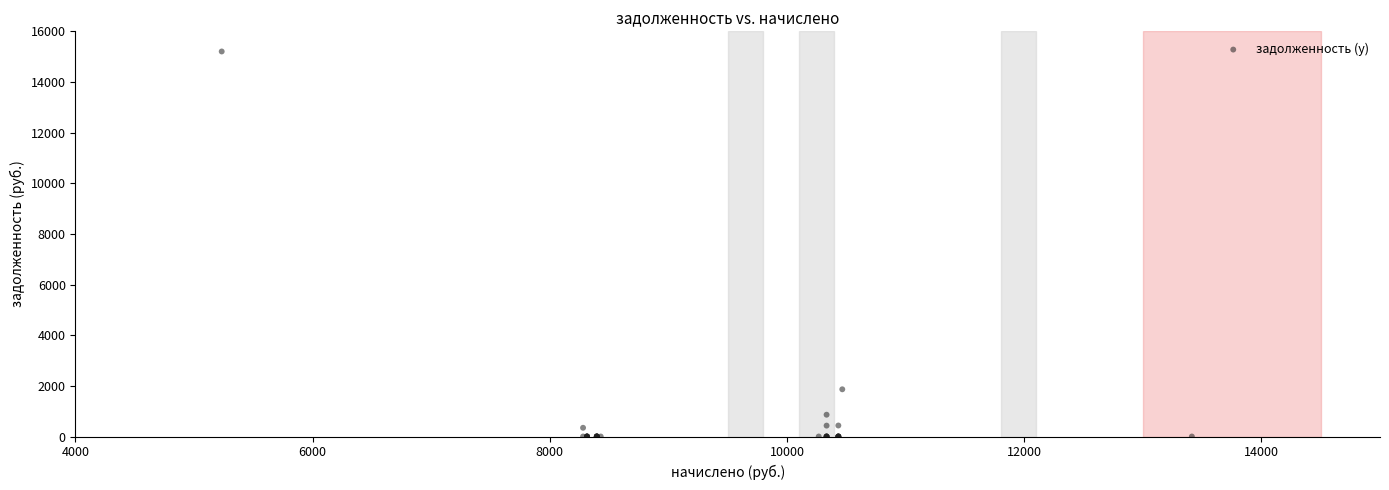

What Y value in the scatter plot is closest to 7602?

1864.5